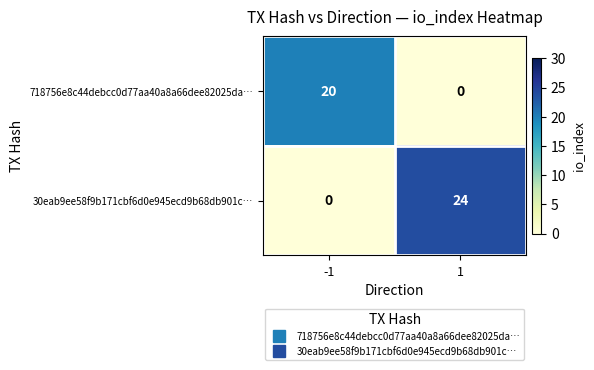

What is the total value across all series at 1?

24